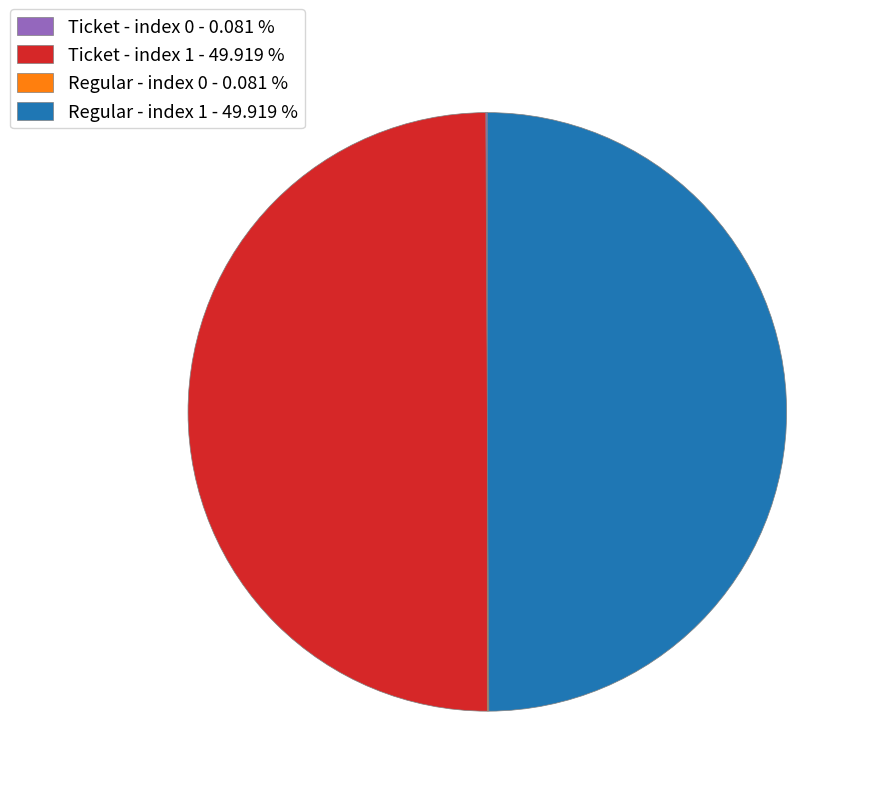

Is the sum of Regular - index 1 - 49.919 % and Ticket - index 1 - 49.919 % greater than half?

Yes